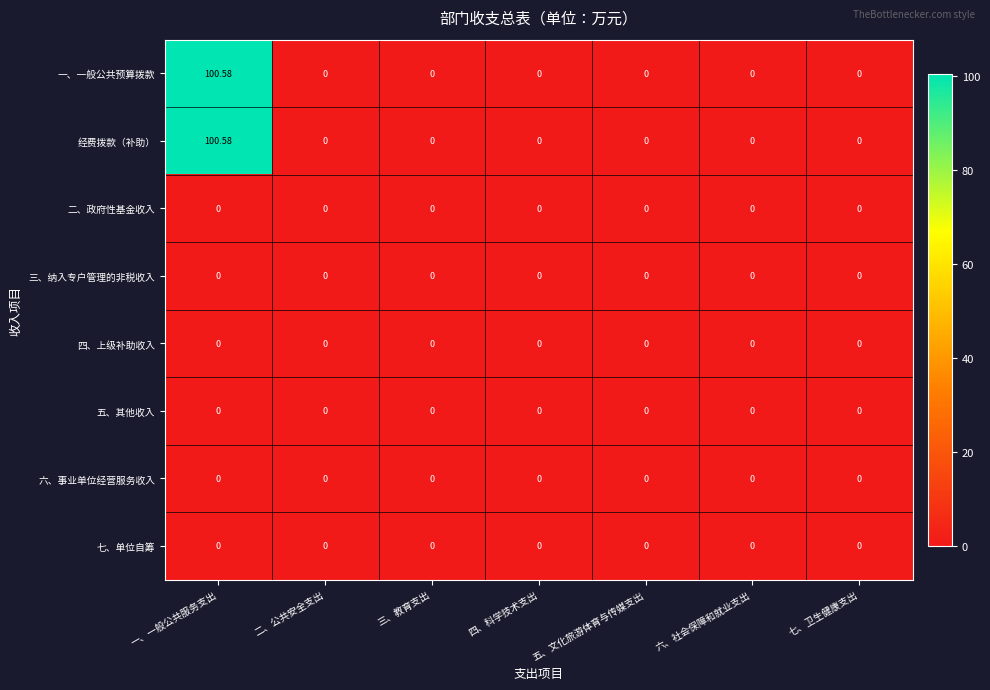

At how many categories does at least one series exceed 93?

1